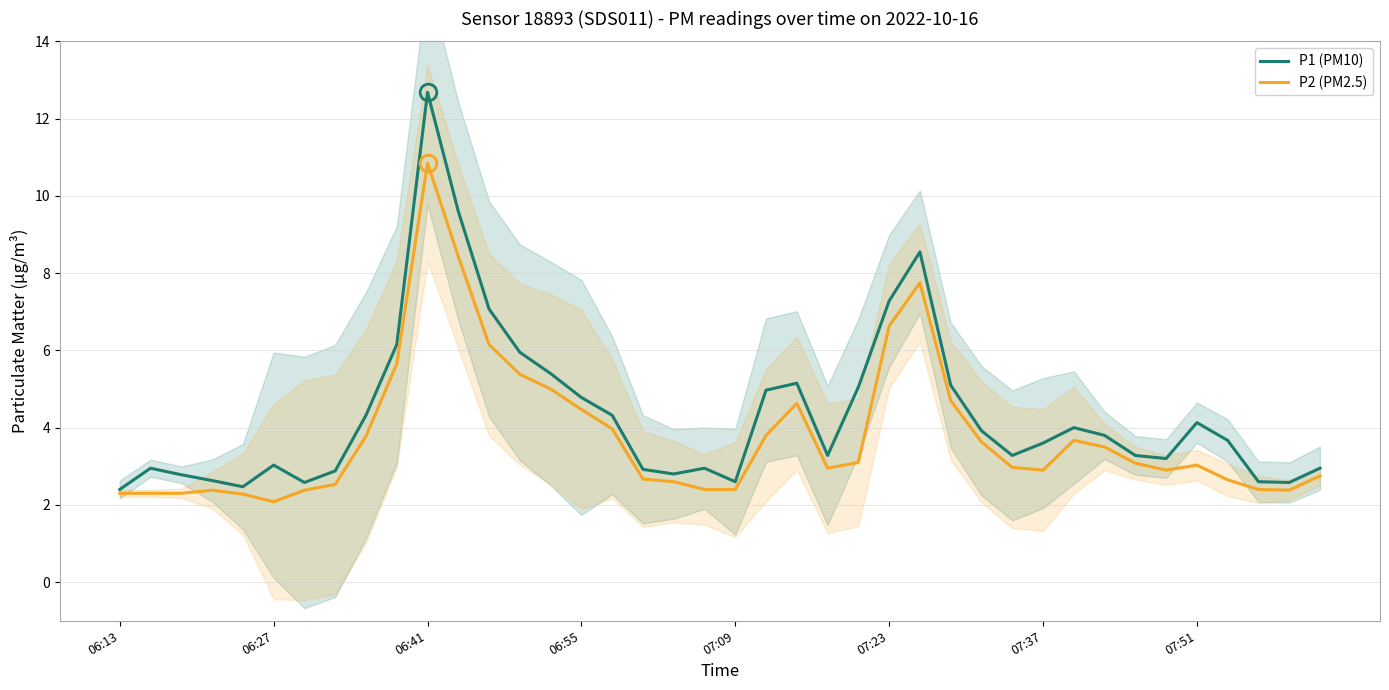

What is the difference between the maximum and minimum values in the P2 (PM2.5) series?

8.8